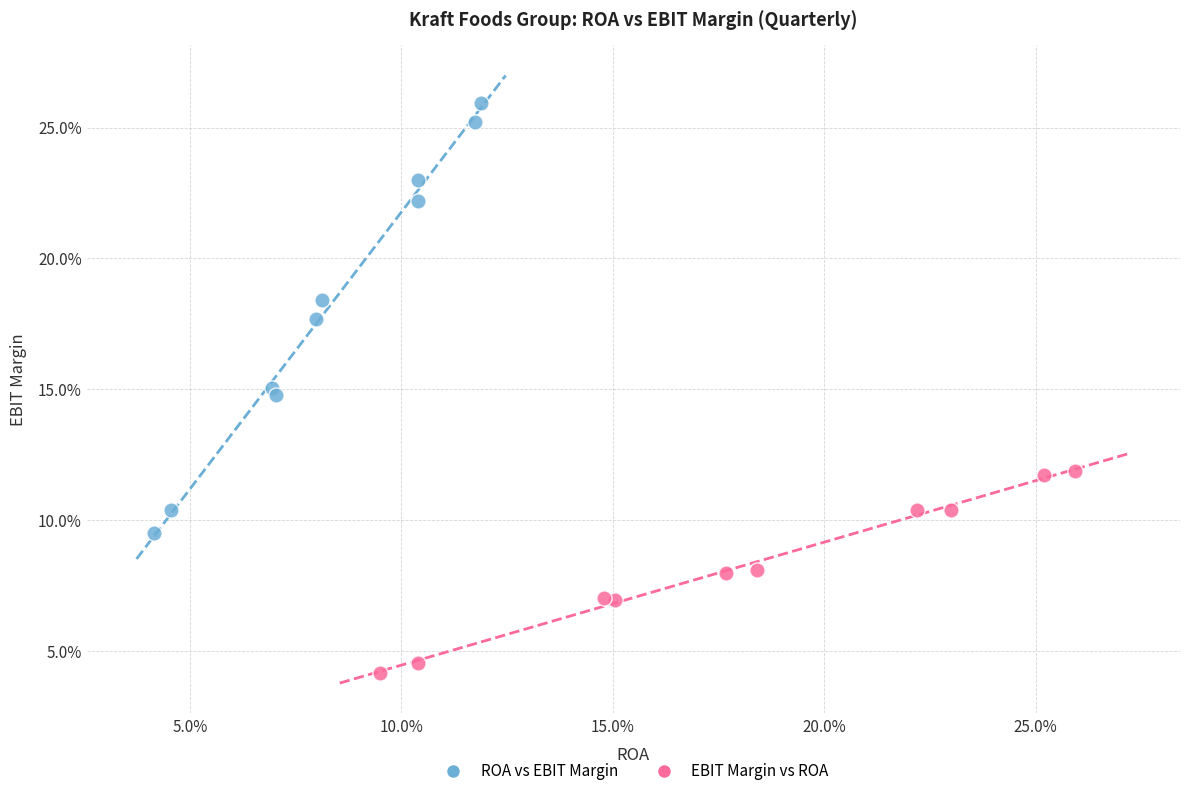

Which series reaches the minimum Y coordinate?

EBIT Margin vs ROA